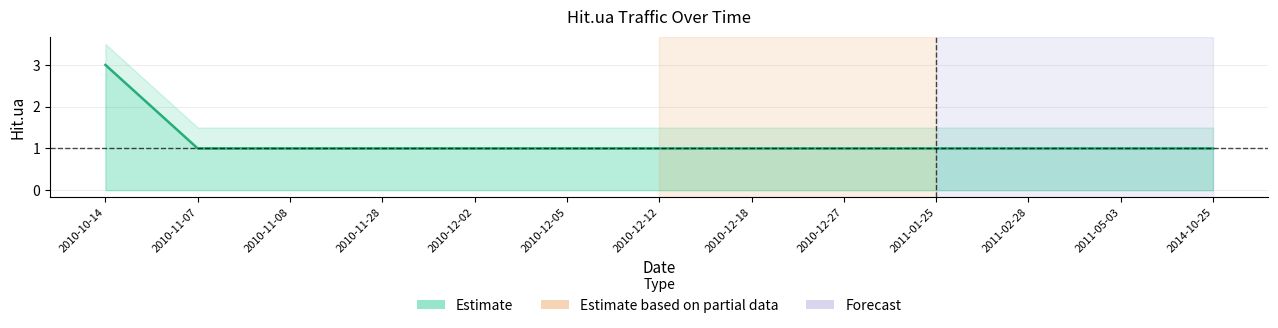

Between 2010-12-02 and 2010-10-14, which is larger?

2010-10-14